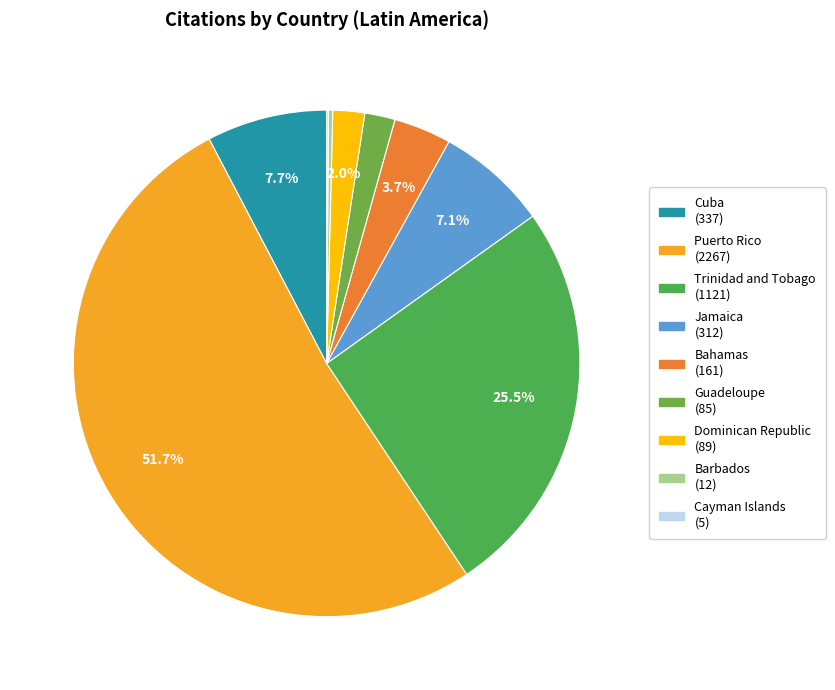

Which has a higher value, Jamaica or Dominican Republic?

Jamaica